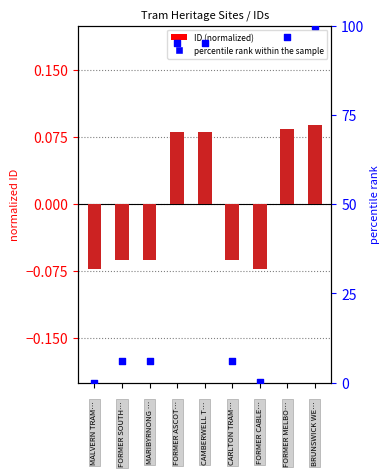

Is the value of ID (normalized) at 3 greater than the value of percentile rank within the sample at 6?

Yes